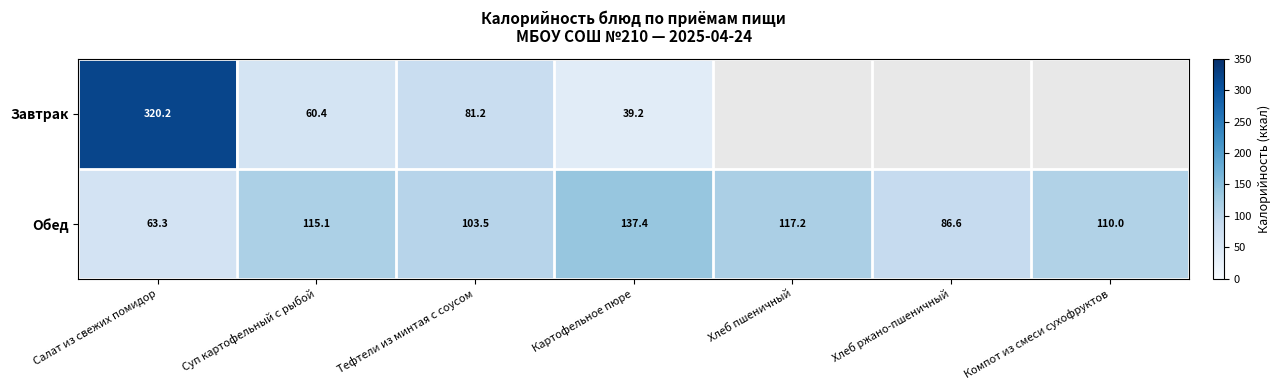

What is the spread (max minus min) of values at Тефтели из минтая с соусом?

22.3